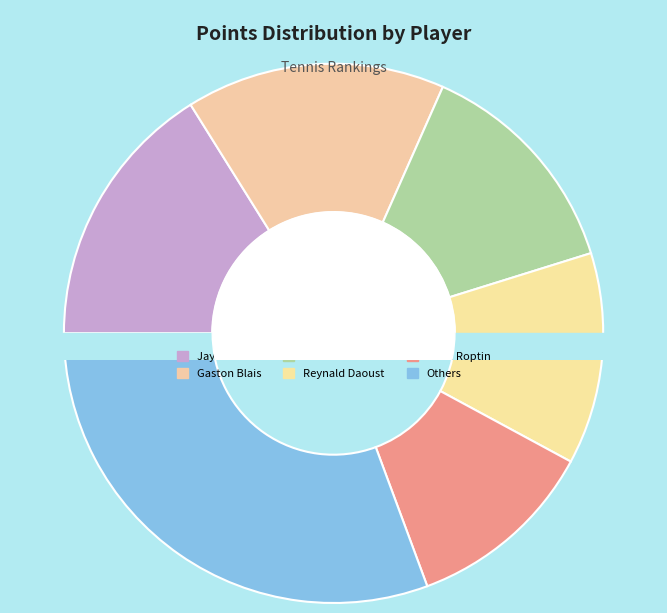

The Robert-E. Enos slice represents 6% of the pie. True or false?

True